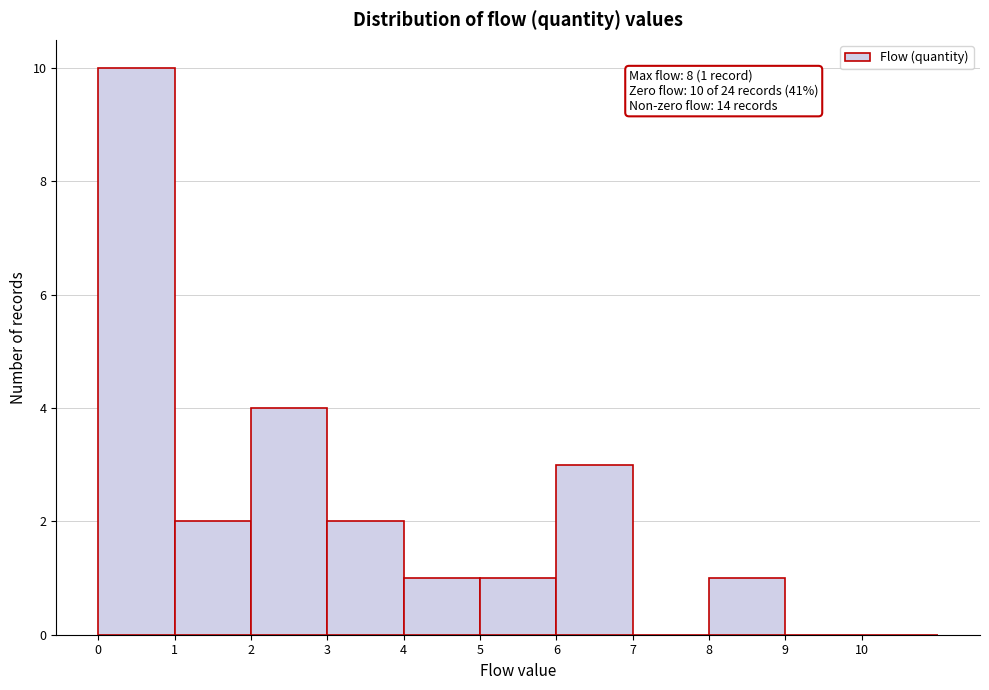

Over which range of the x-axis is the bar tallest?

0 to 1